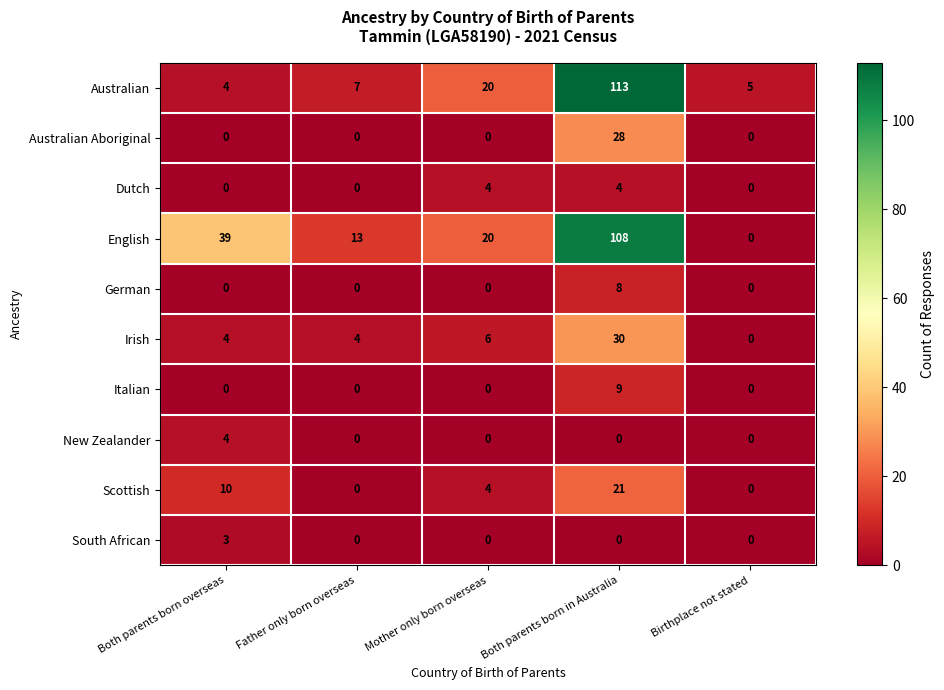

Which series has the largest total across all categories?

English